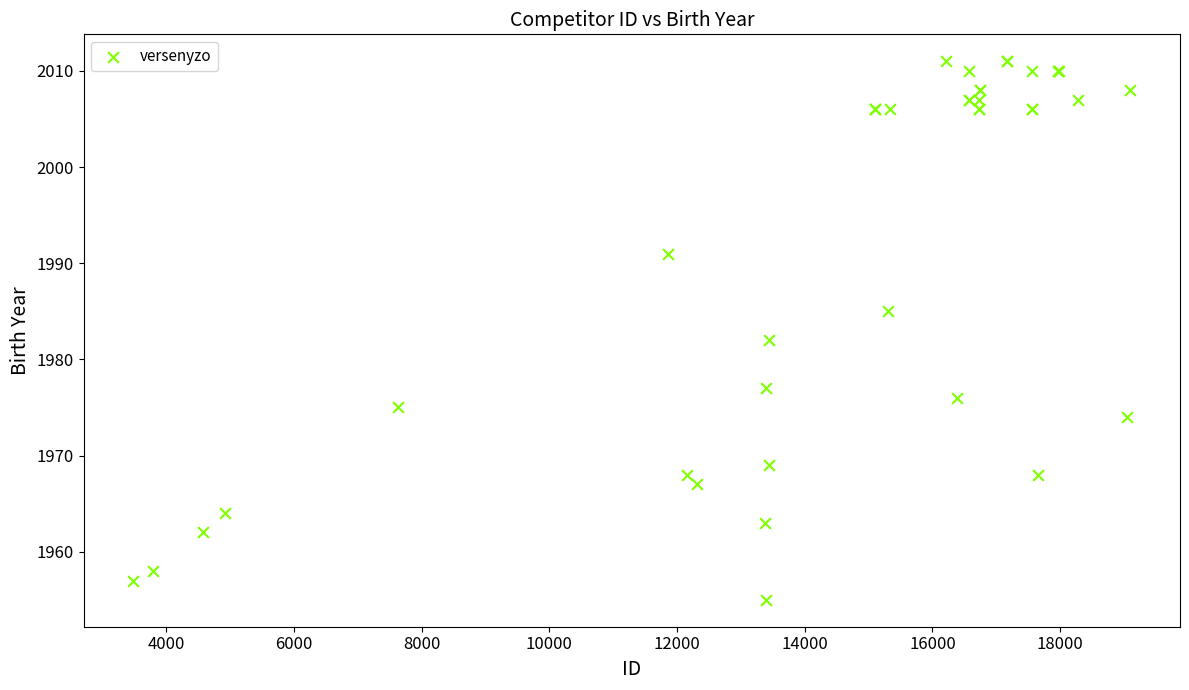

What Y value in the scatter plot is closest to 1983?

1982